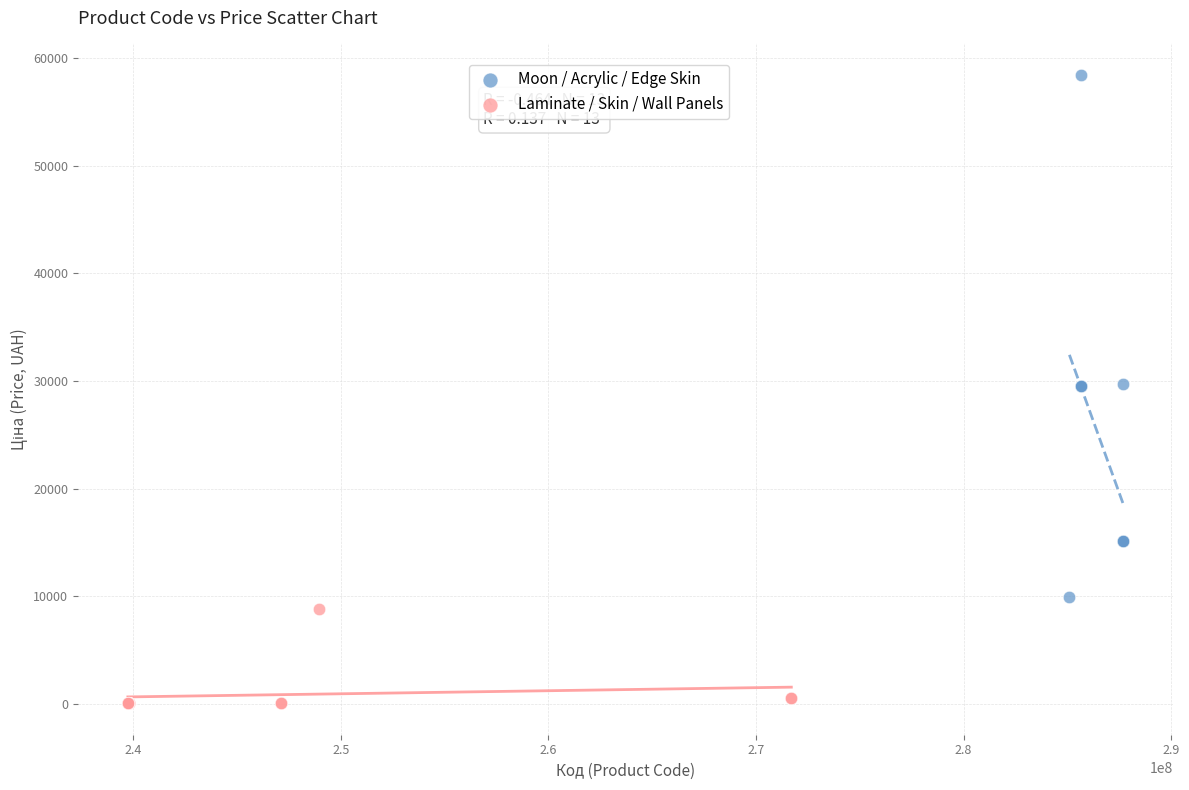

Which series reaches the minimum Y coordinate?

Laminate / Skin / Wall Panels